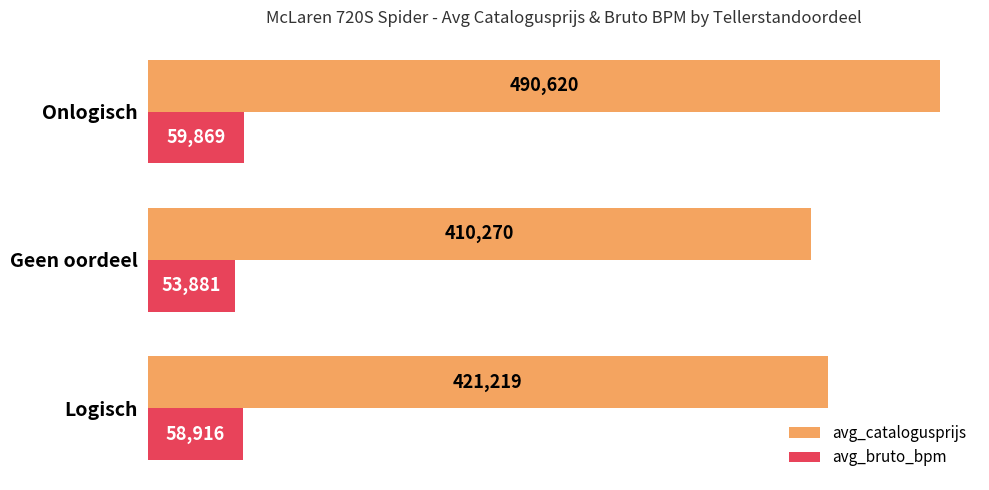

Which label corresponds to the smallest value in the chart?

Geen oordeel